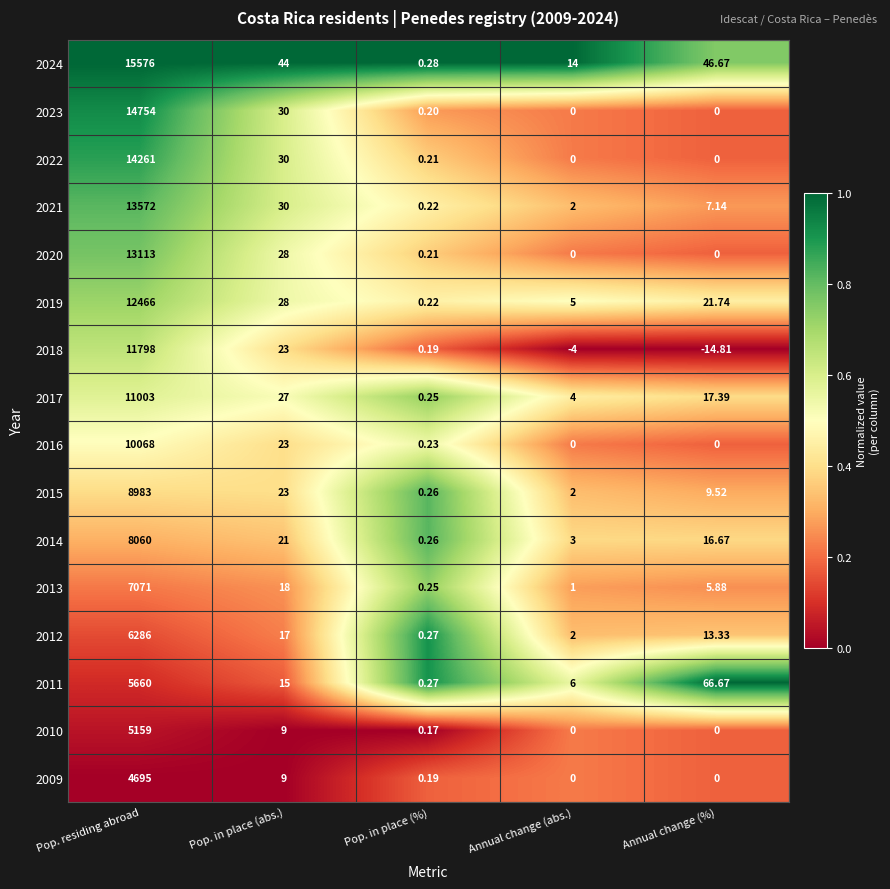

Which series has the widest spread of values?

2024